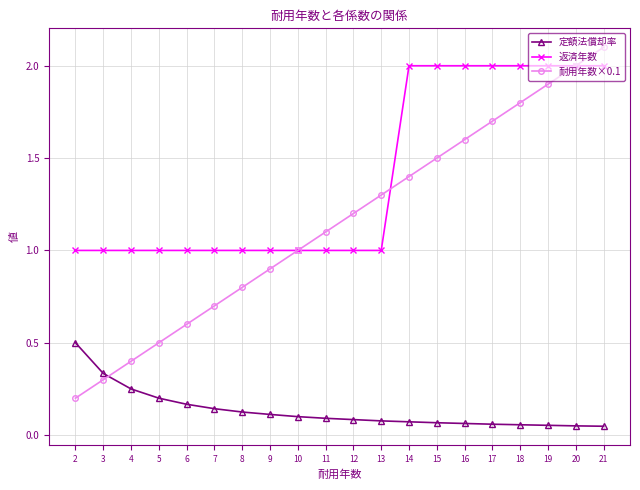

What is the approximate value of 耐用年数×0.1 at 8?

0.8